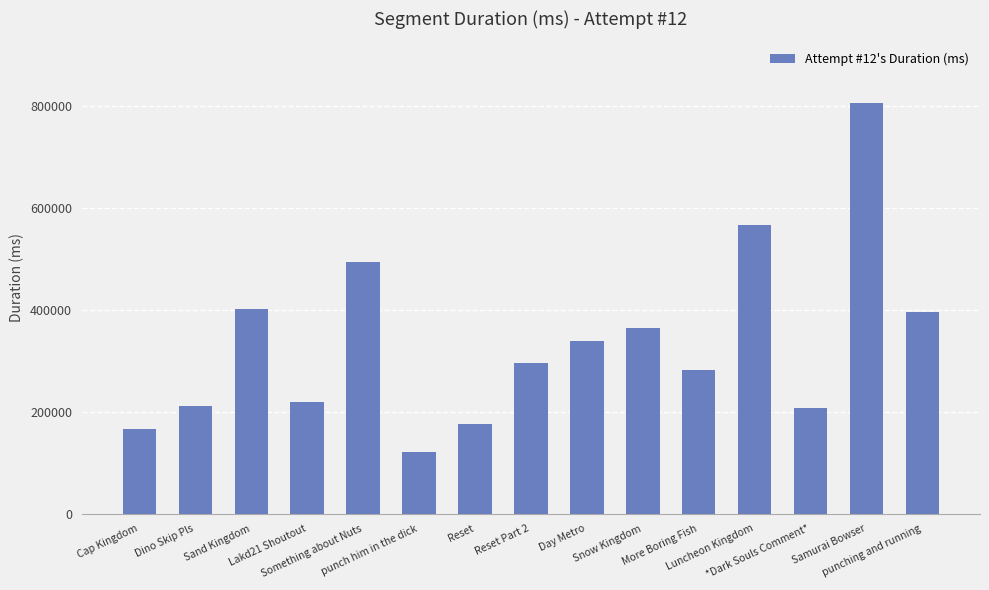

Is it true that the value at Something about Nuts is 294193?

False